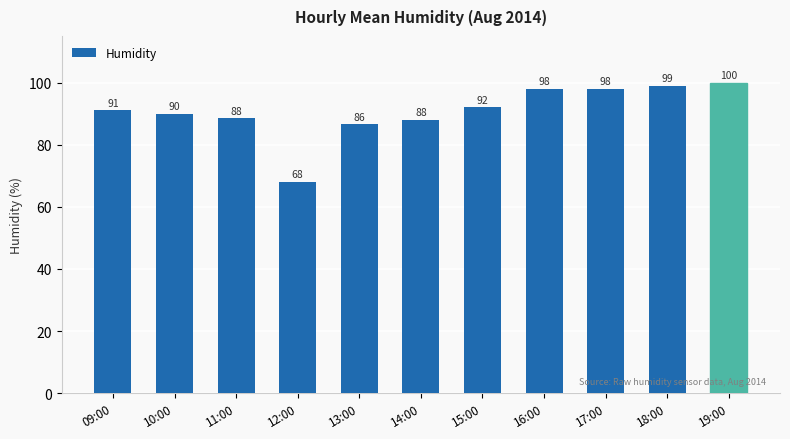

What is the sum of the values at 18:00 and 14:00?

187.0